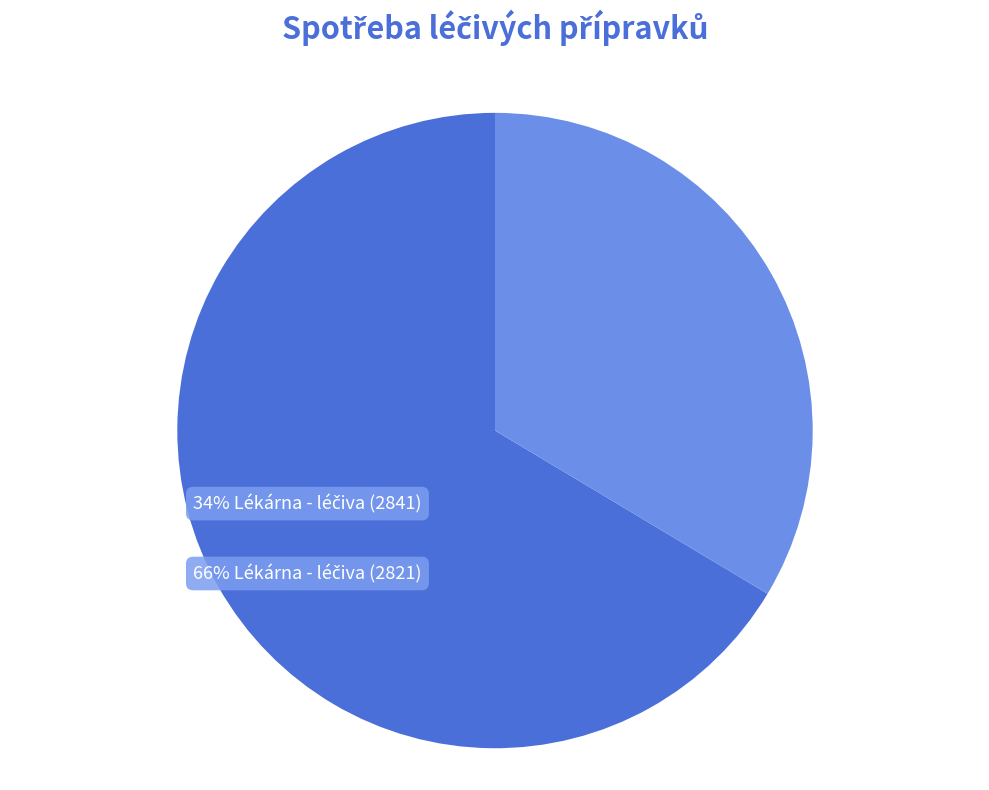

Is there any slice that represents more than half of the pie?

Yes